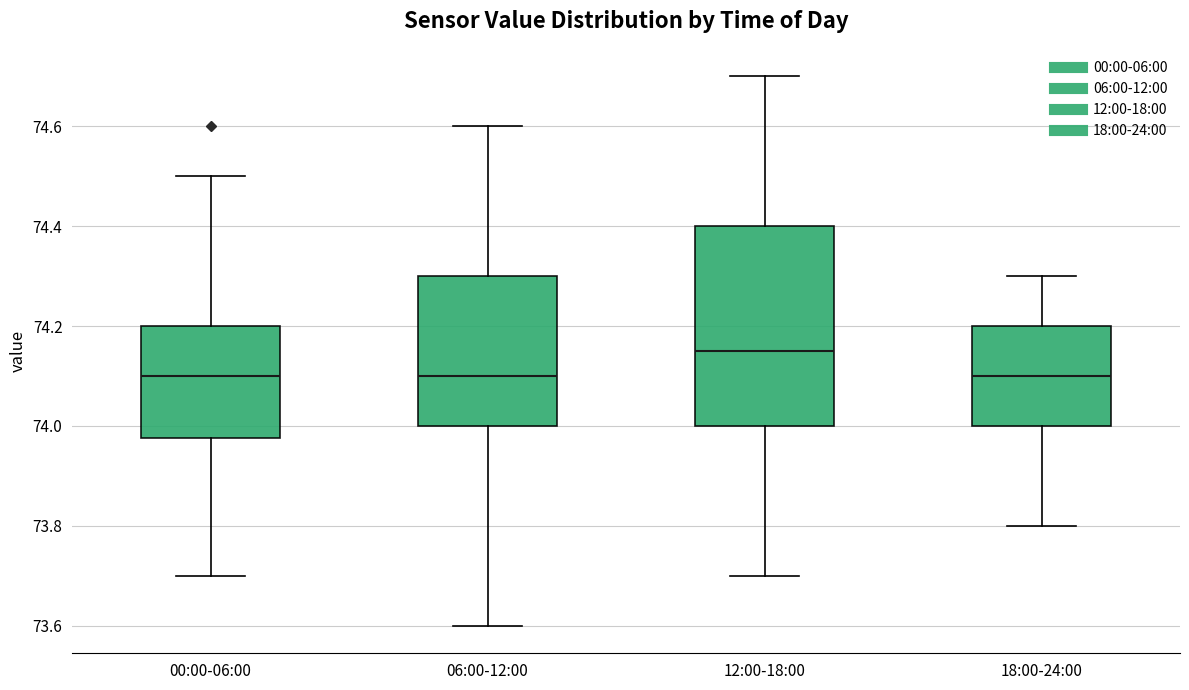

Where is the lower edge of the box for 00:00-06:00 on the y-axis? The values are not printed on the chart, so give them approximately, as read against the axis.

73.98